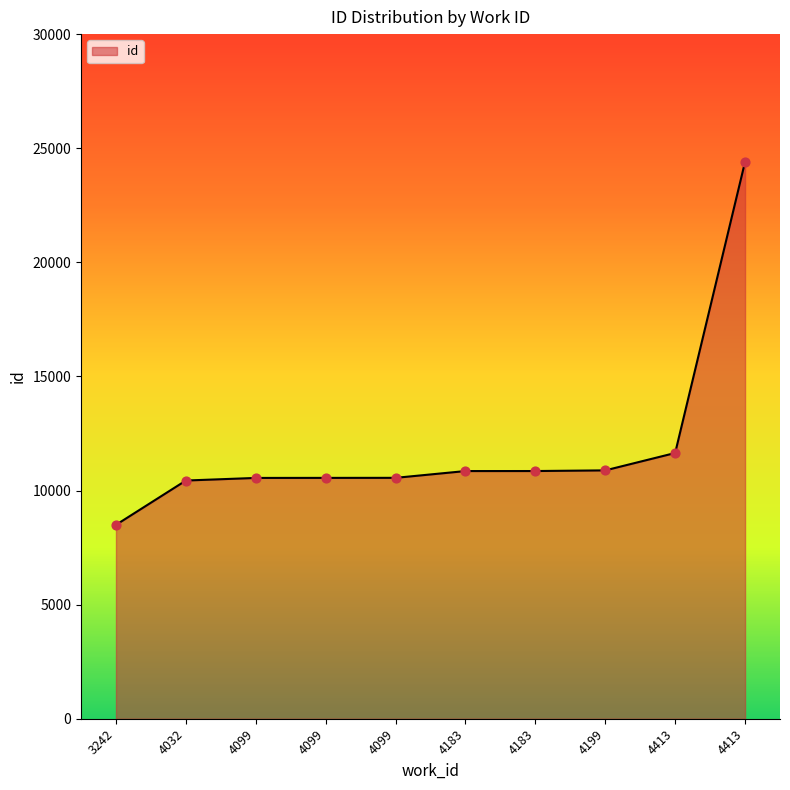

What is the ratio of the value at 4099 to the value at 4413?

0.4